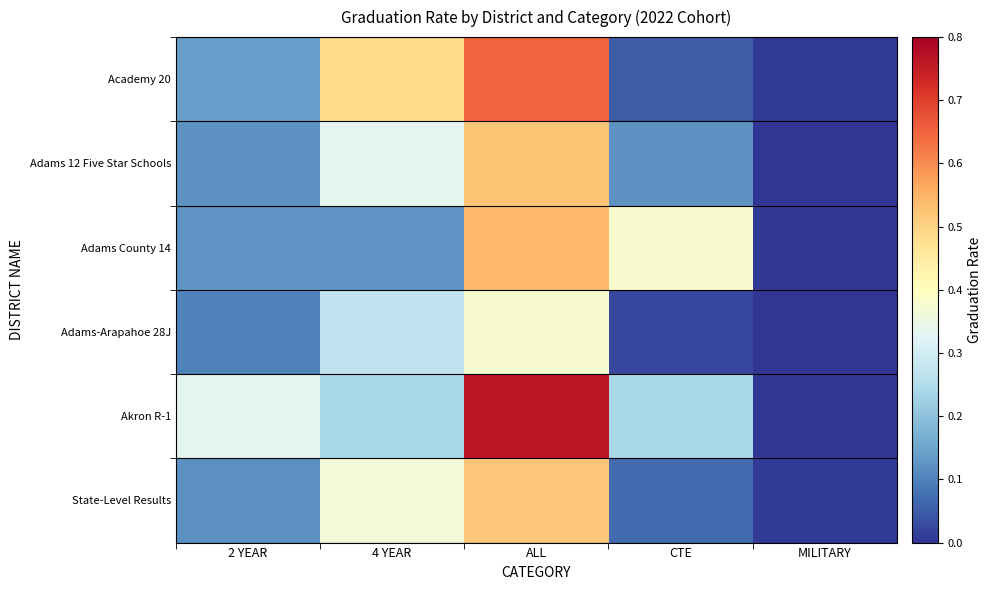

At which category is the sum across all series the highest?

ALL